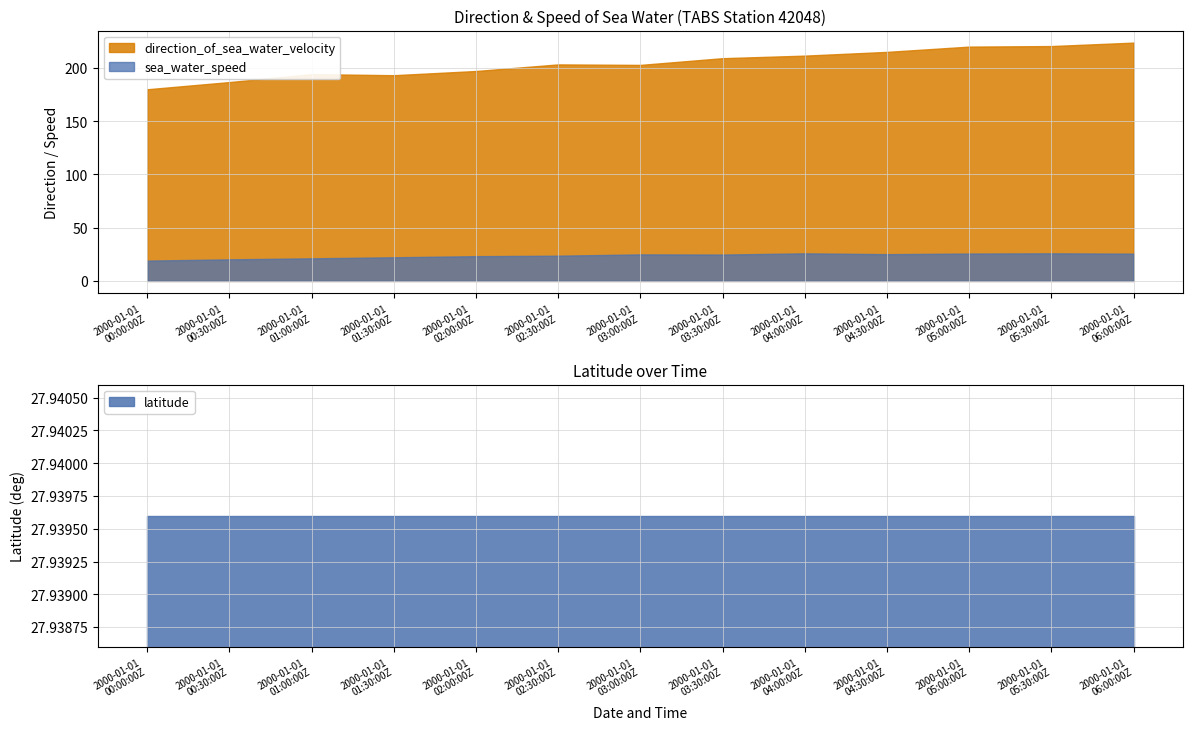

True or false: sea_water_speed and direction_of_sea_water_velocity intersect in this chart.

False